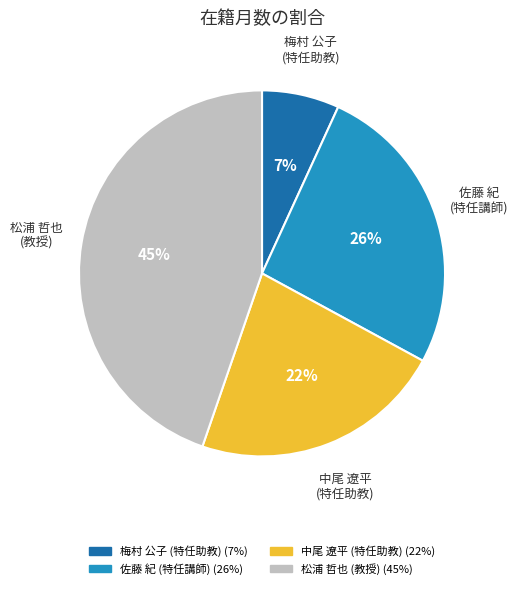

Count the number of slices in the pie.

4